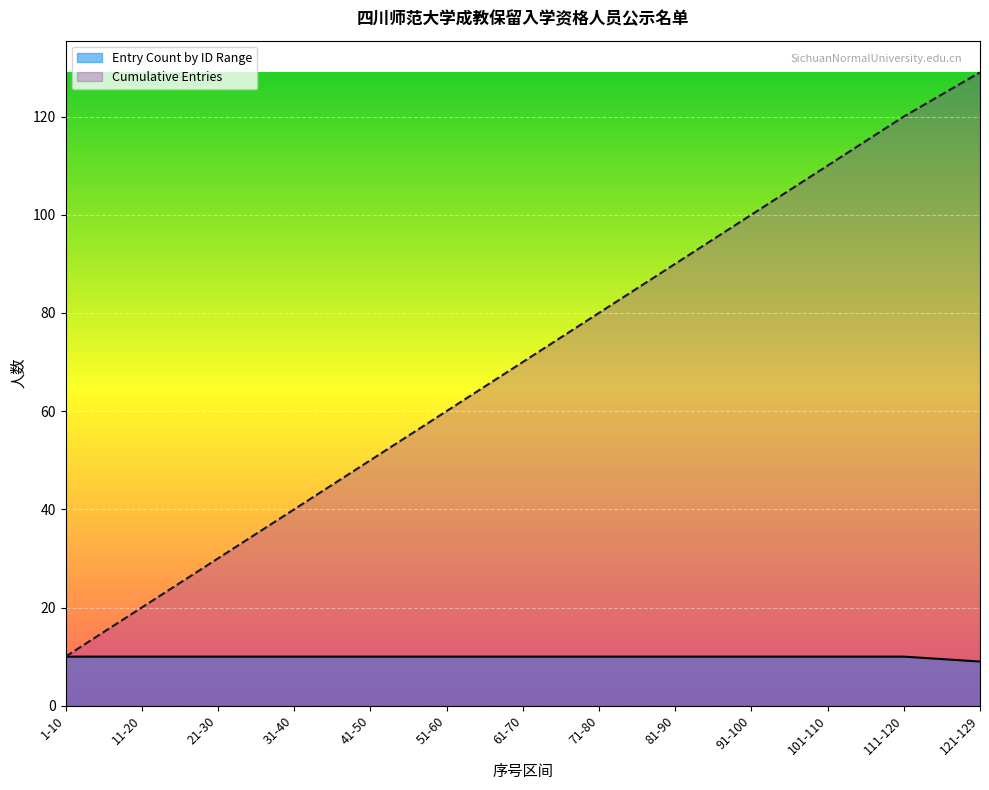

True or false: Entry Count by ID Range and Cumulative Entries intersect in this chart.

False